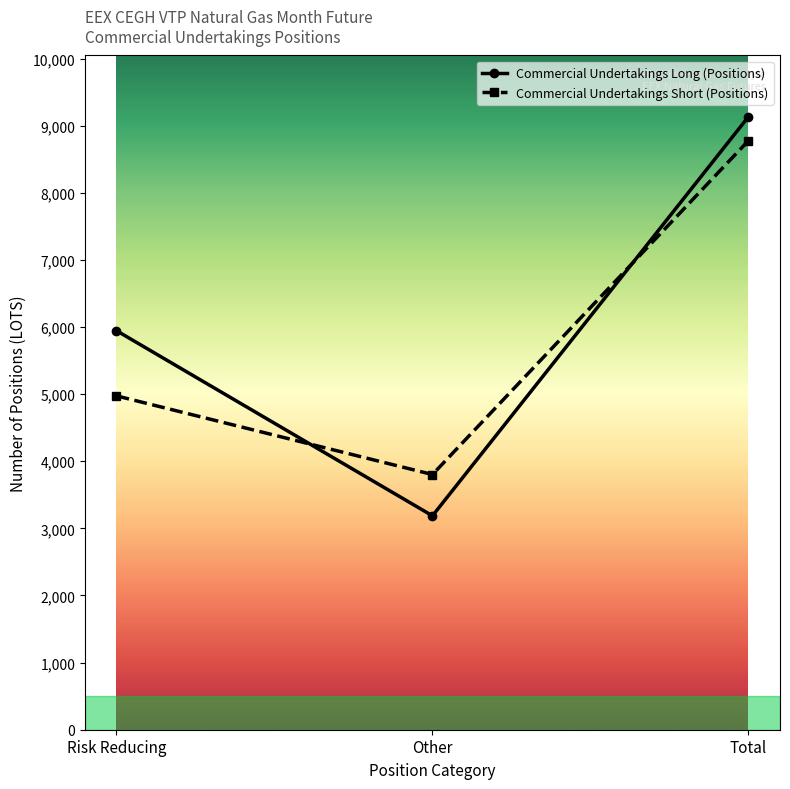

At which category does the chart reach its peak across all series?

Total